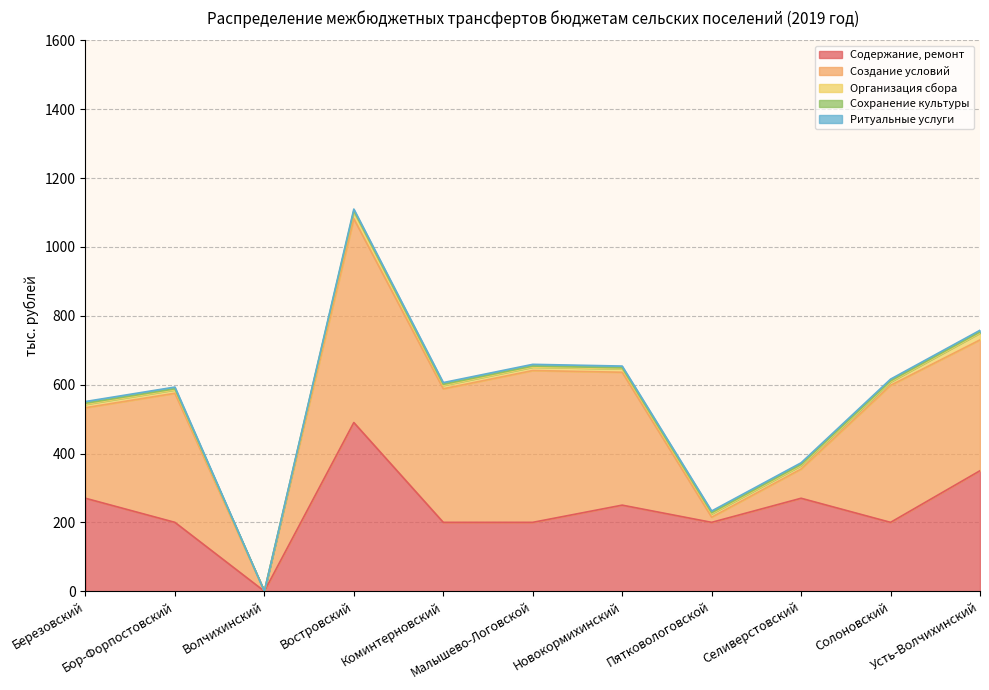

What is the maximum value for Содержание, ремонт?

490